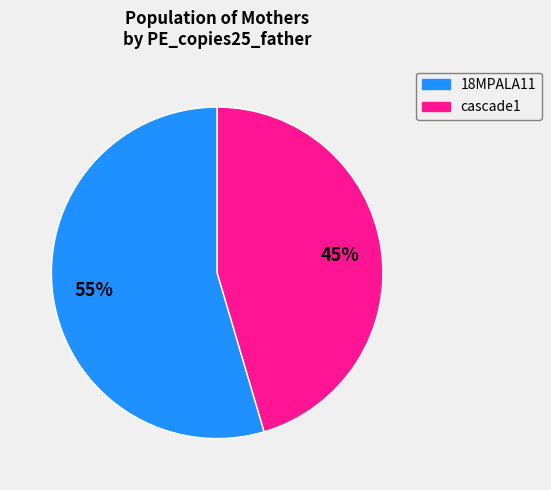

To the nearest percent, what is the average slice percentage?

50%